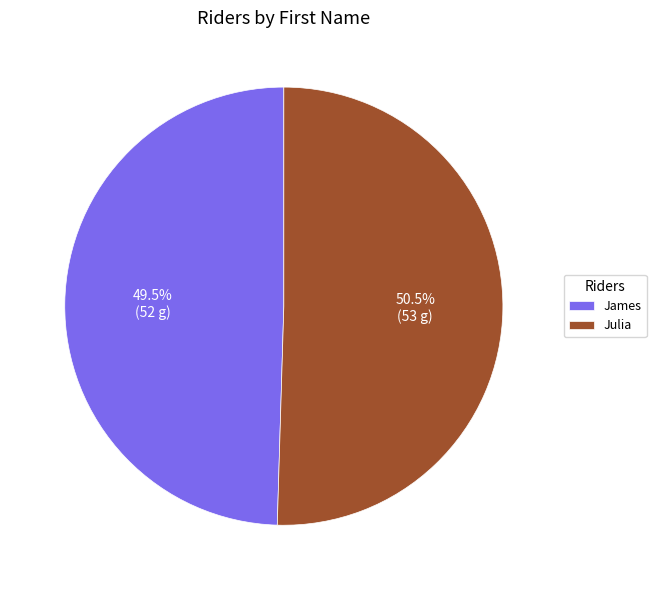

Between Julia and James, which is larger?

Julia